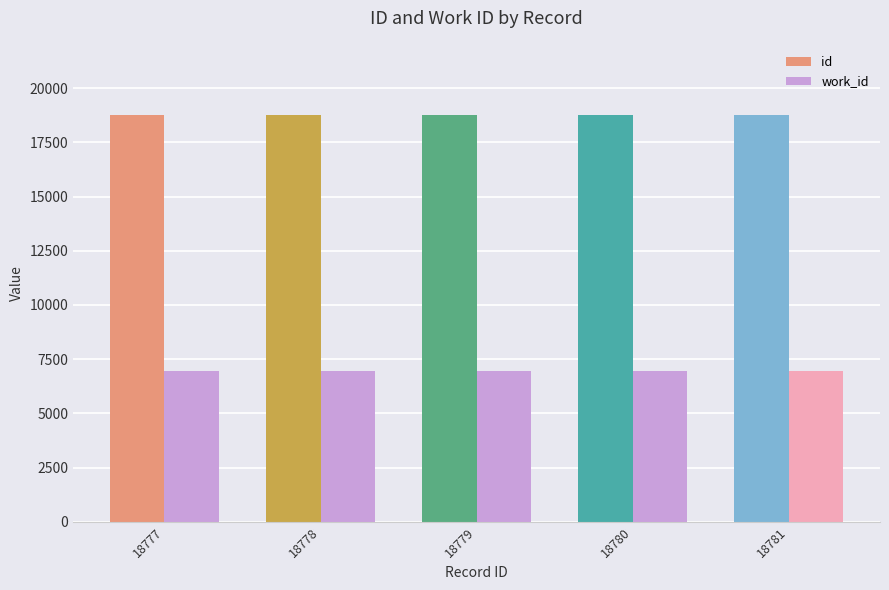

What is the total value across all series at 18781?

25746